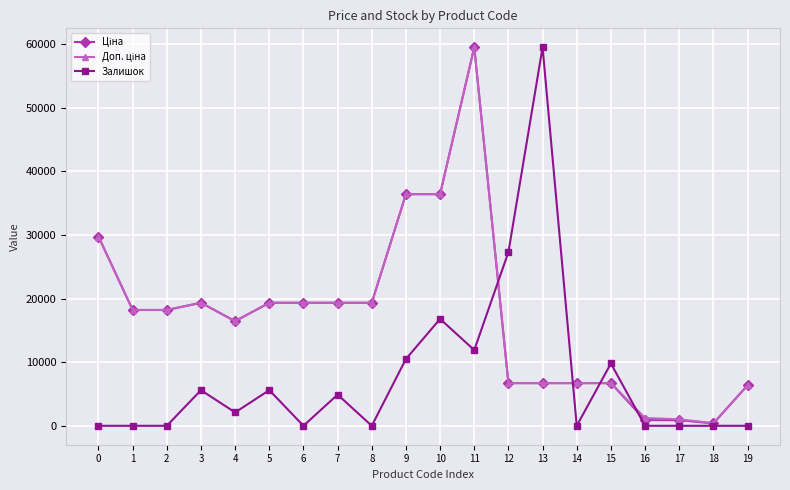

Between 3 and 12, which series saw the biggest shift?

Залишок